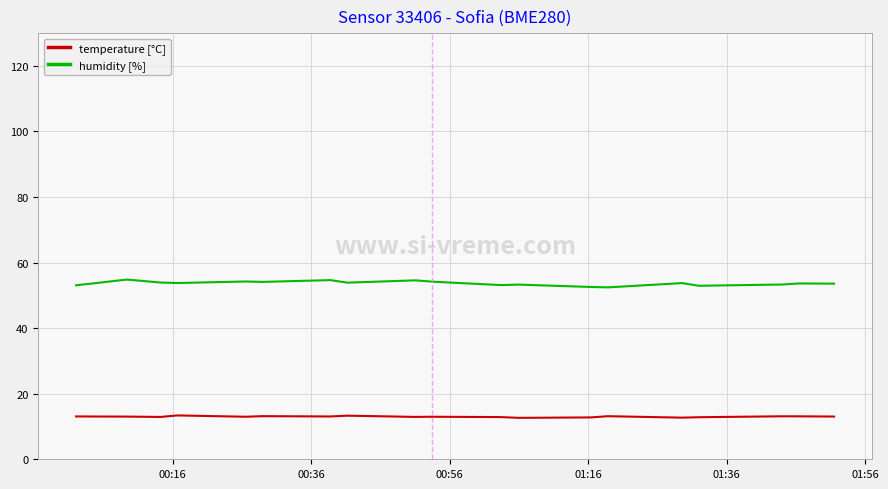

Which series has the largest range (max minus min)?

humidity [%]